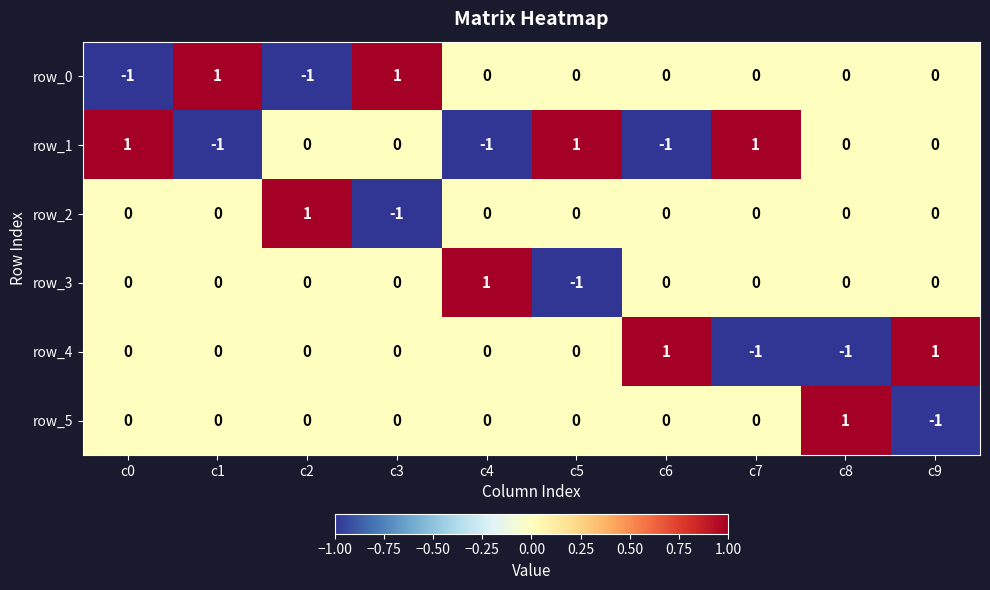

Which series changed the most between c4 and c7?

row_1